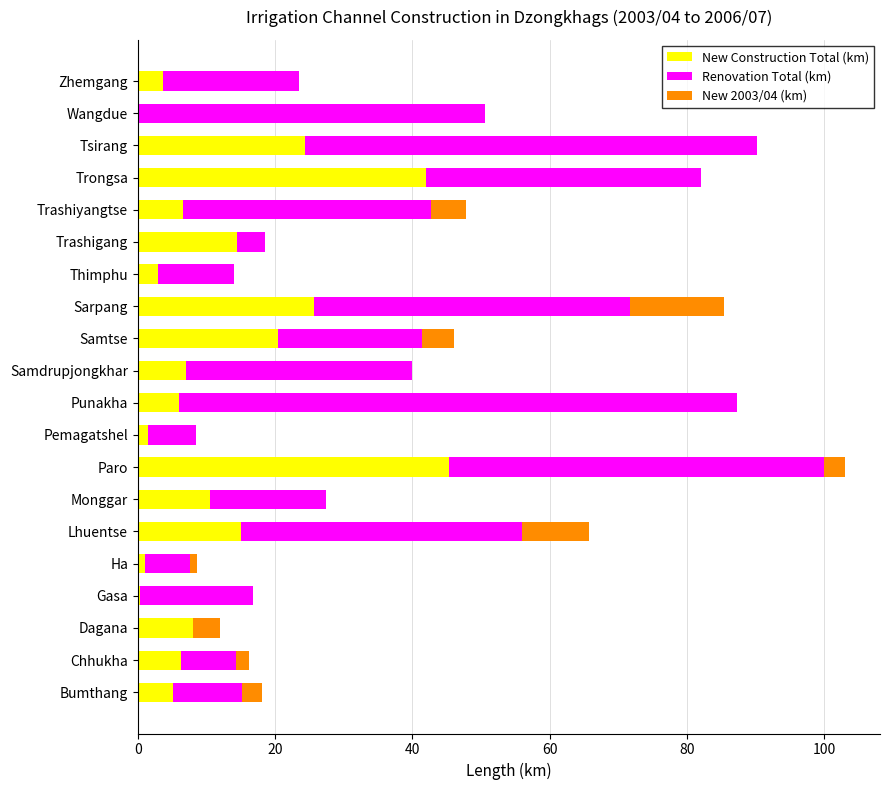

What are all the series names shown in the legend?

New Construction Total (km), Renovation Total (km), New 2003/04 (km)